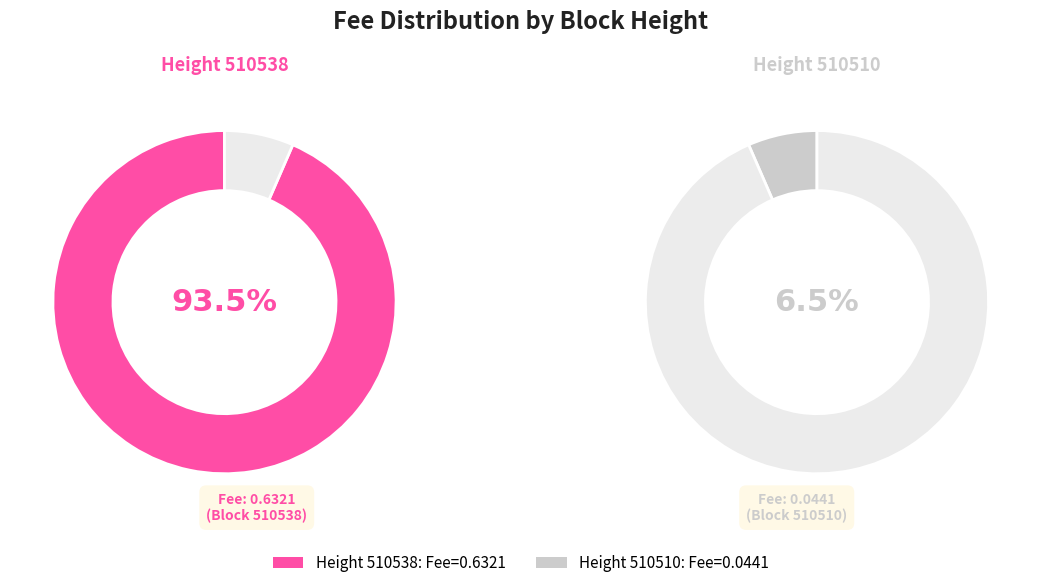

Is 510510 the majority of the pie?

No